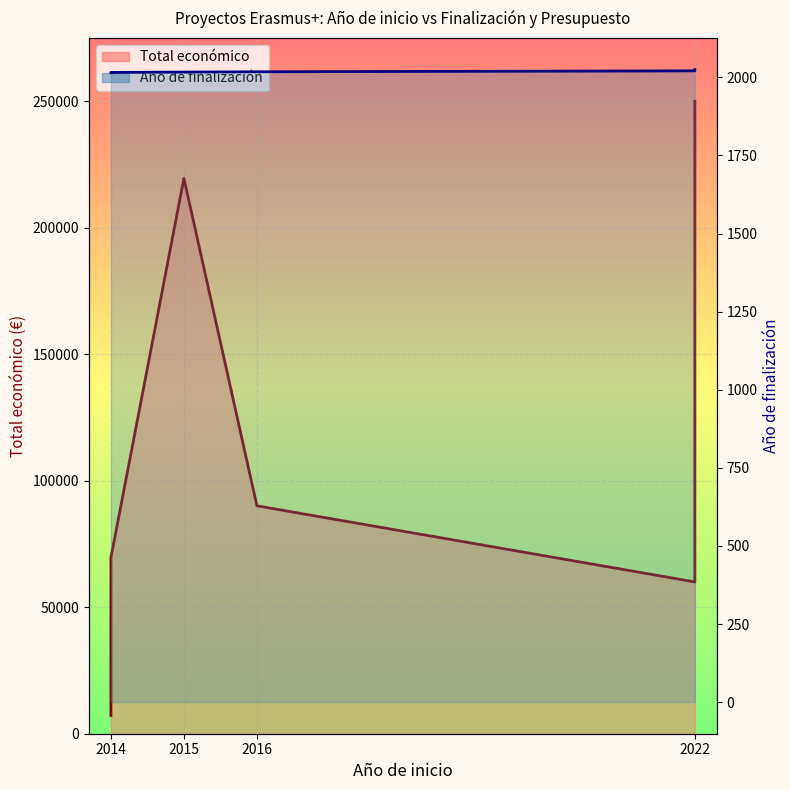

Where does the data first go above 2018?

2022